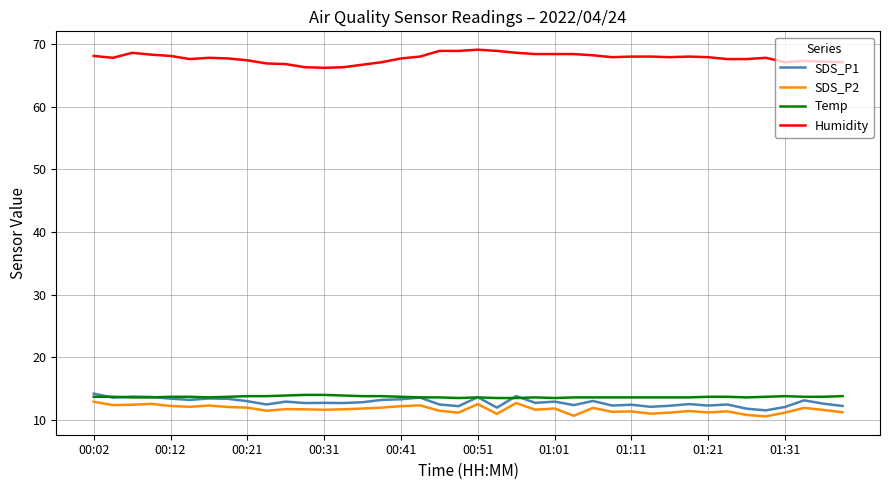

What is the smallest value displayed?

10.6